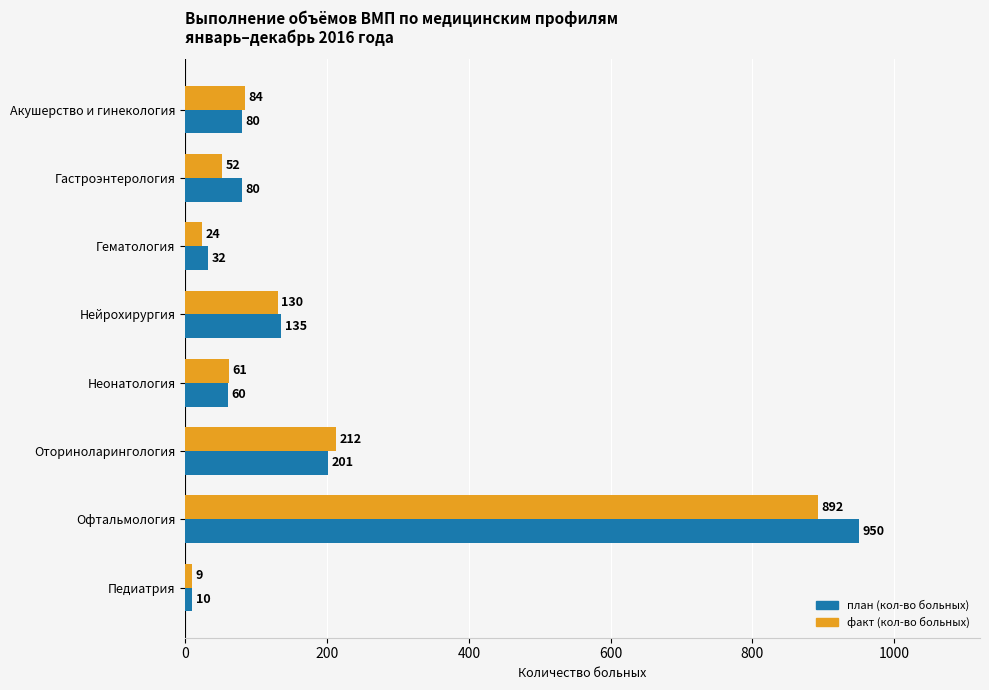

The план (кол-во больных) series shows 32 at Акушерство и гинекология. True or false?

False